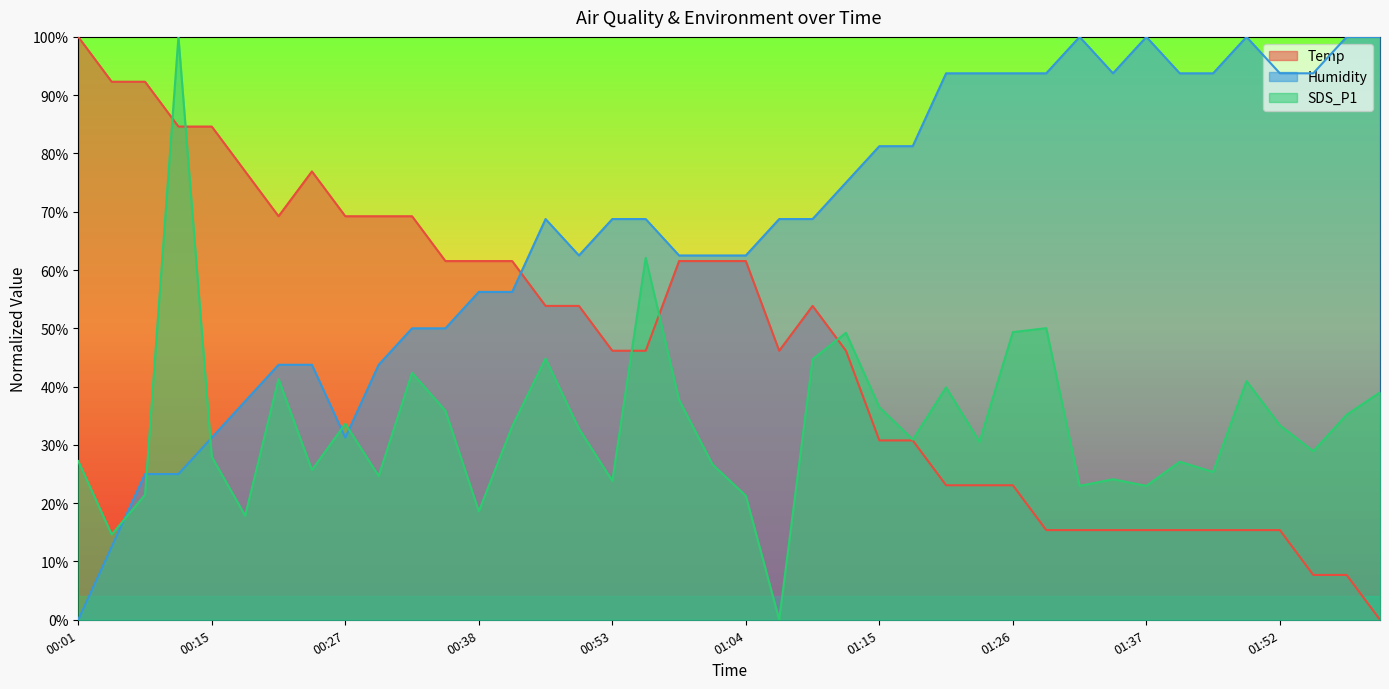

Reading left to right, transcribe all the data shown in this chart.

Temp: 100.0	92.3	92.3	84.6	84.6	76.9	69.2	76.9	69.2	69.2	69.2	61.5	61.5	61.5	53.8	53.8	46.2	46.2	61.5	61.5	61.5	46.2	53.8	46.2	30.8	30.8	23.1	23.1	23.1	15.4	15.4	15.4	15.4	15.4	15.4	15.4	15.4	7.7	7.7	0.0
Humidity: 0.0	12.5	25.0	25.0	31.2	37.5	43.7	43.7	31.2	43.7	50.0	50.0	56.3	56.3	68.8	62.5	68.8	68.8	62.5	62.5	62.5	68.8	68.8	75.0	81.2	81.2	93.7	93.7	93.7	93.7	100.0	93.7	100.0	93.7	93.7	100.0	93.7	93.7	100.0	100.0
SDS_P1: 27.2	14.6	21.4	100.0	28.0	17.9	41.3	25.7	33.6	24.7	42.4	35.8	18.6	33.2	44.8	32.8	23.8	62.1	37.7	26.7	21.3	0.0	44.7	49.2	36.5	30.9	39.9	30.5	49.3	50.0	23.0	24.1	23.0	27.1	25.4	41.0	33.4	28.9	35.2	39.0